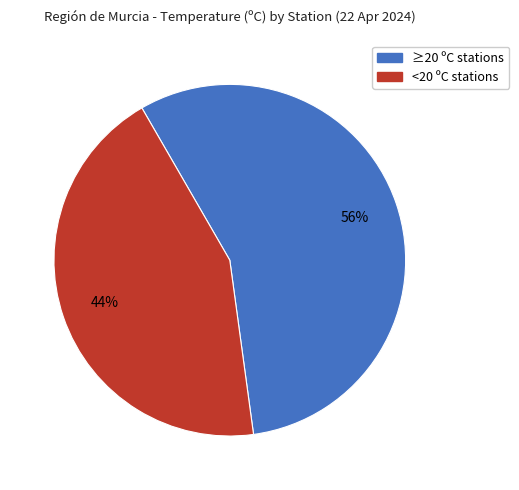

Is there any slice that represents more than half of the pie?

Yes